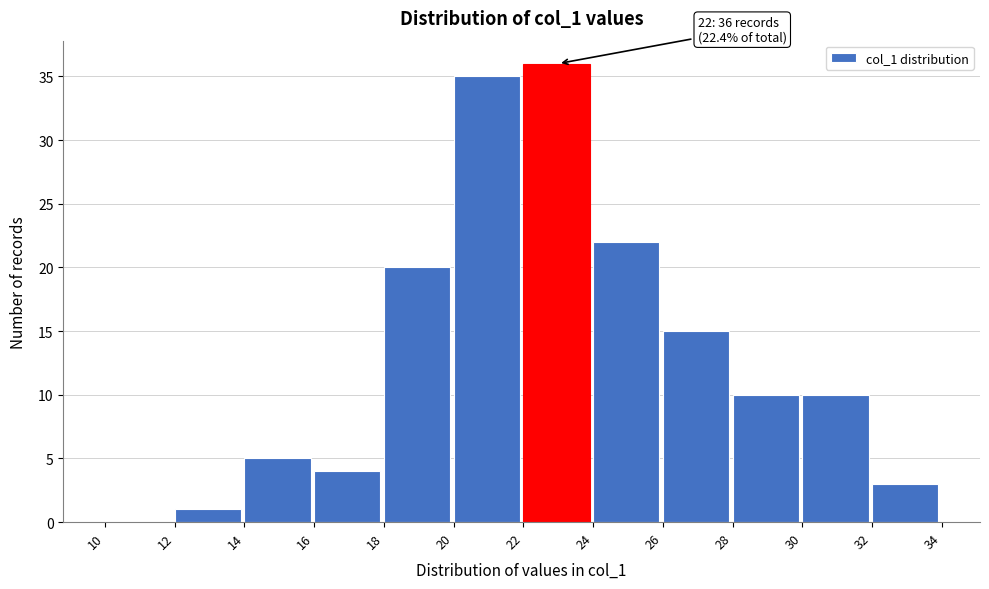

Which range on the x-axis has the tallest bar?

22 to 24